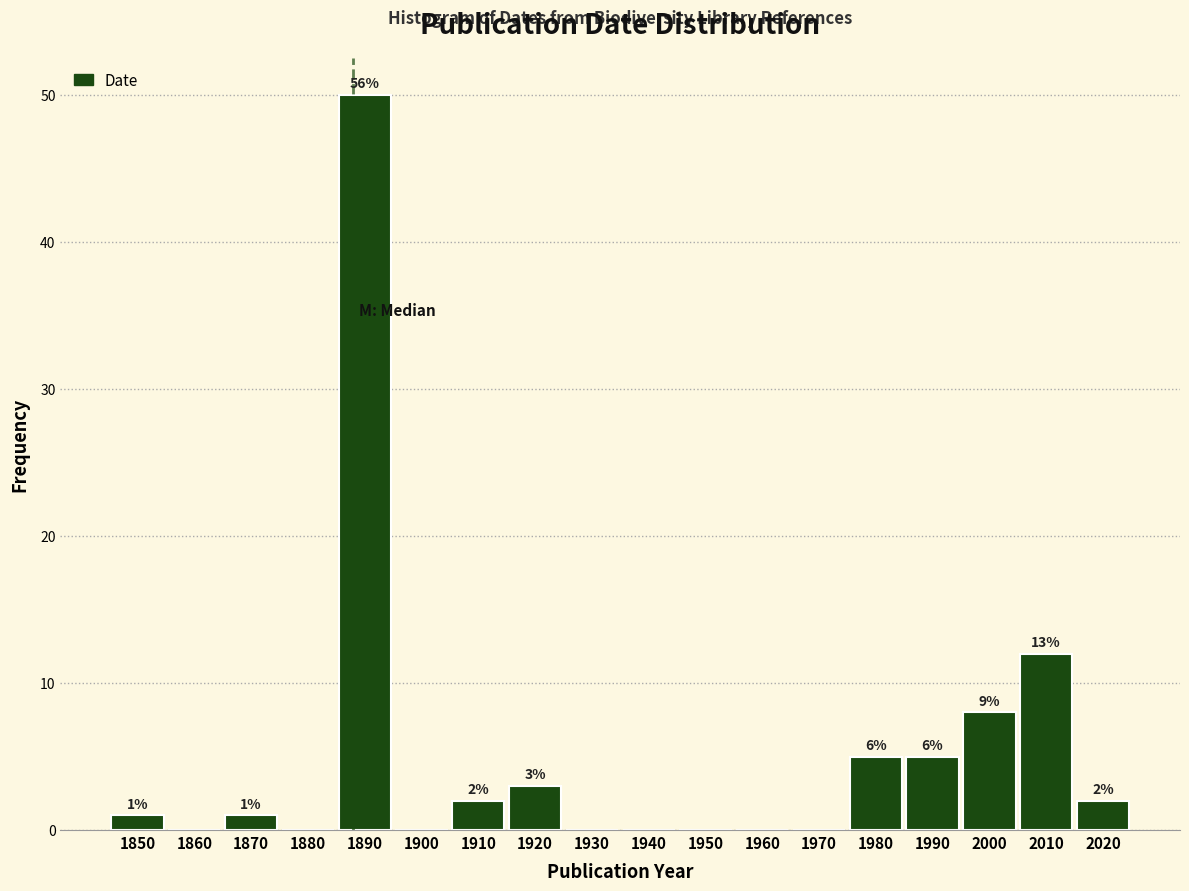

Reading left to right, list all the values displayed in this chart.

1850=1	1860=0	1870=1	1880=0	1890=50	1900=0	1910=2	1920=3	1930=0	1940=0	1950=0	1960=0	1970=0	1980=5	1990=5	2000=8	2010=12	2020=2